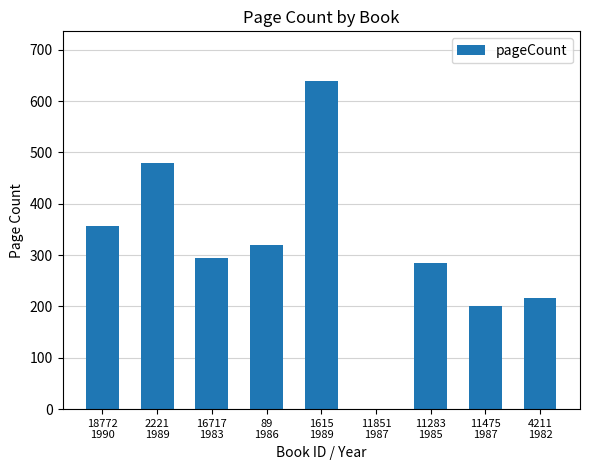

How many data points does each series have?

9